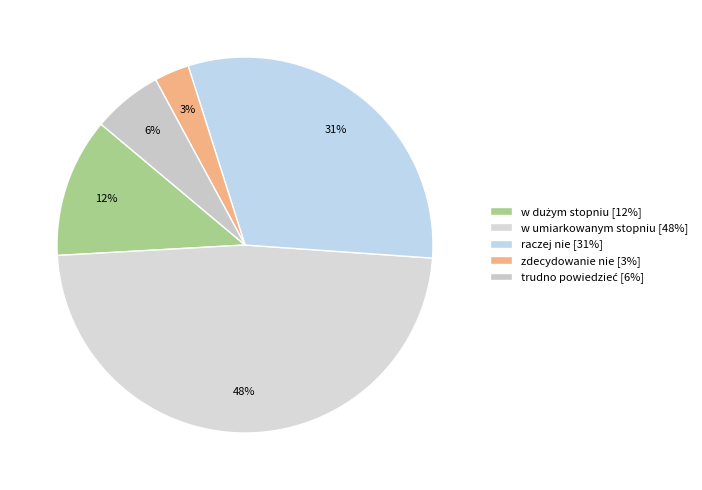

To the nearest percent, what percentage of the pie is w dużym stopniu?

12%